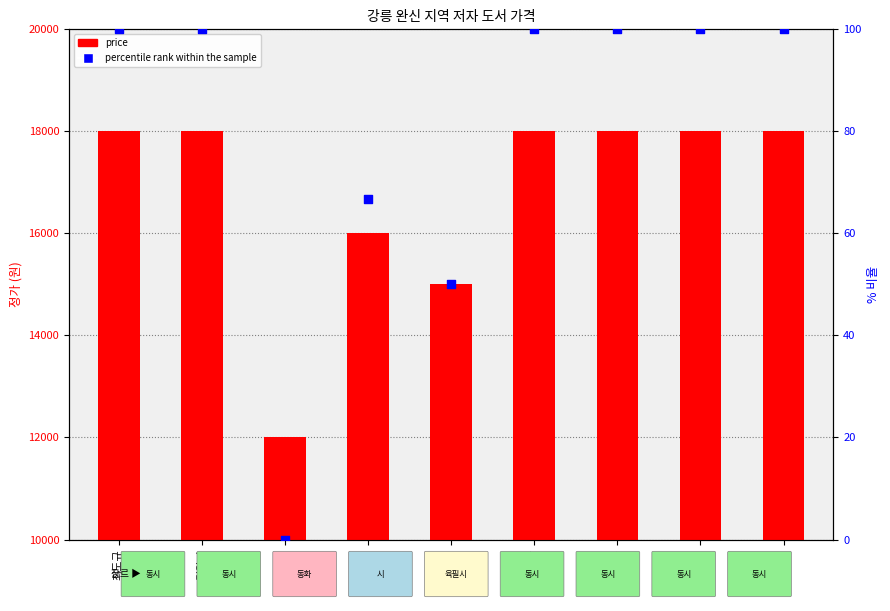

Is the value of price at 윤후명 greater than the value of percentile rank within the sample at 함영연?

Yes